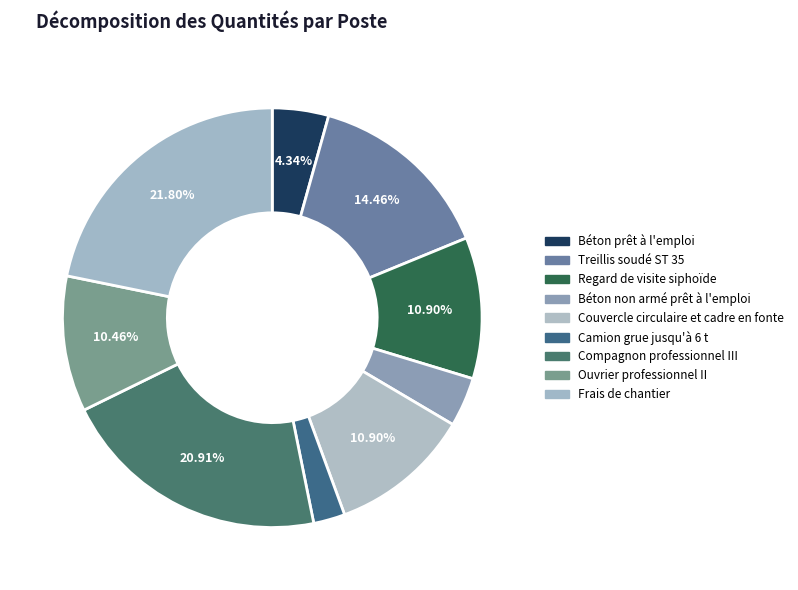

Which slice is the smallest?

Camion grue jusqu'à 6 t